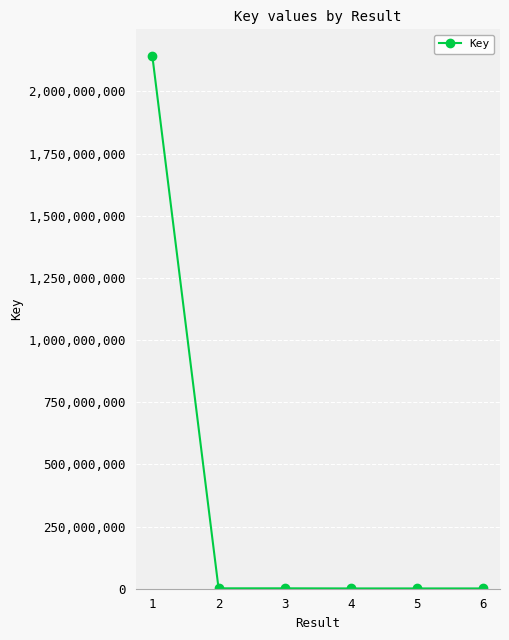

The chart shows a value of 1578270 at 3. True or false?

True